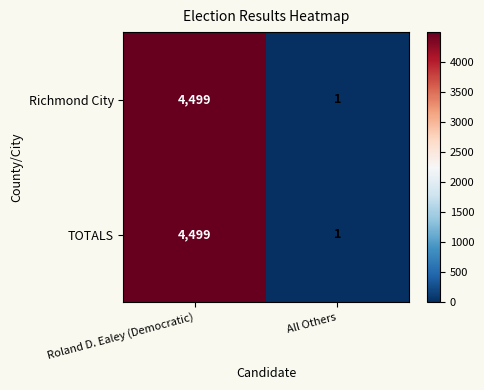

Reading left to right, extract all data points from this chart.

Richmond City: 4499	1
TOTALS: 4499	1